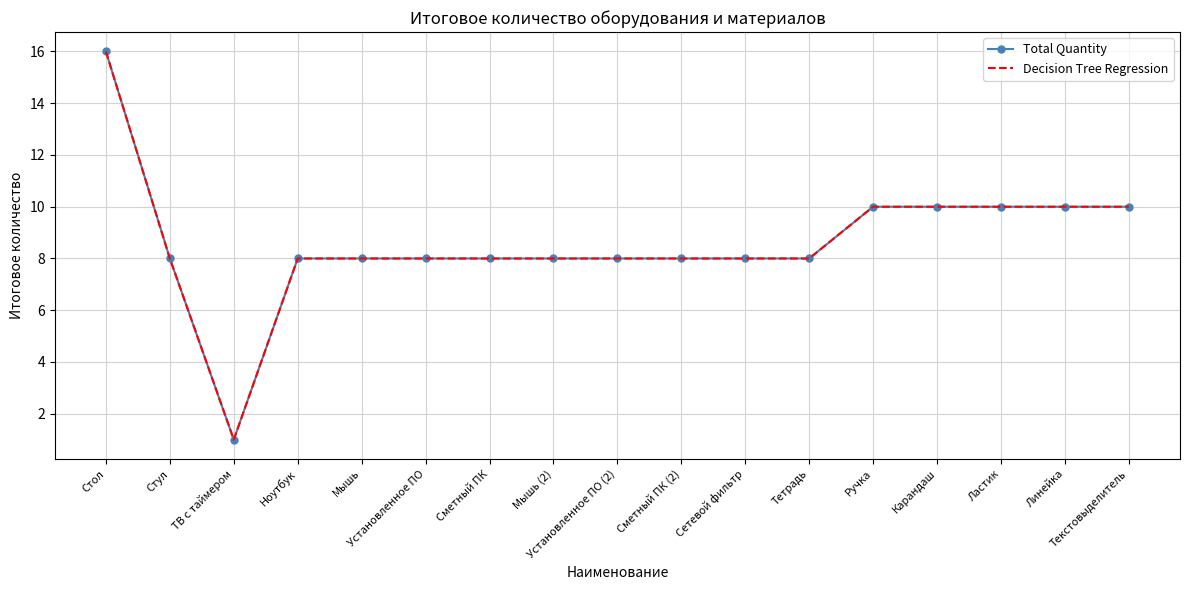

What position from the left is Карандаш?

14